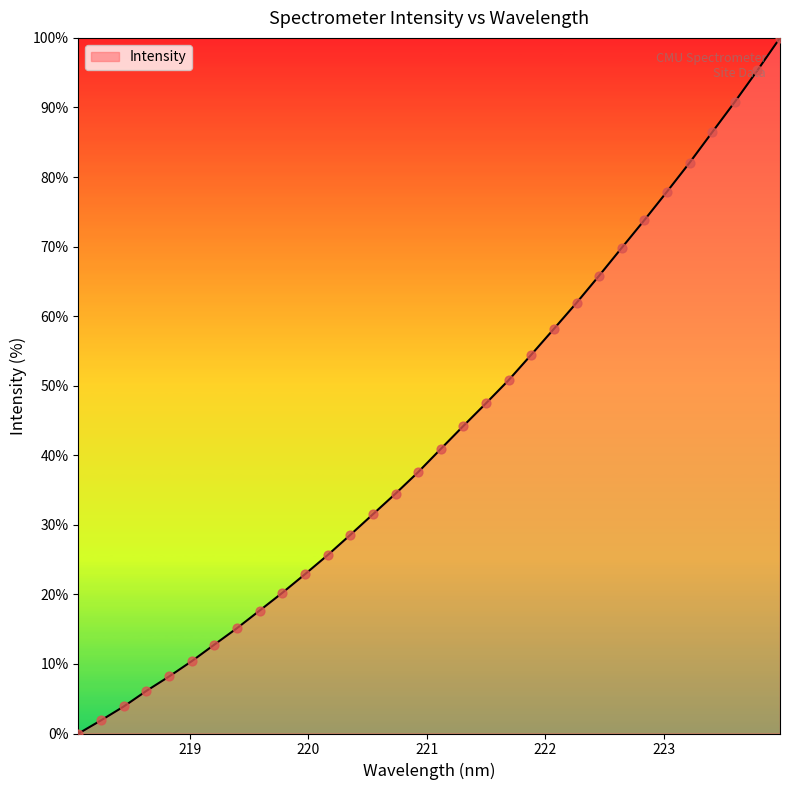

What is the difference between the maximum and minimum values?

100.0